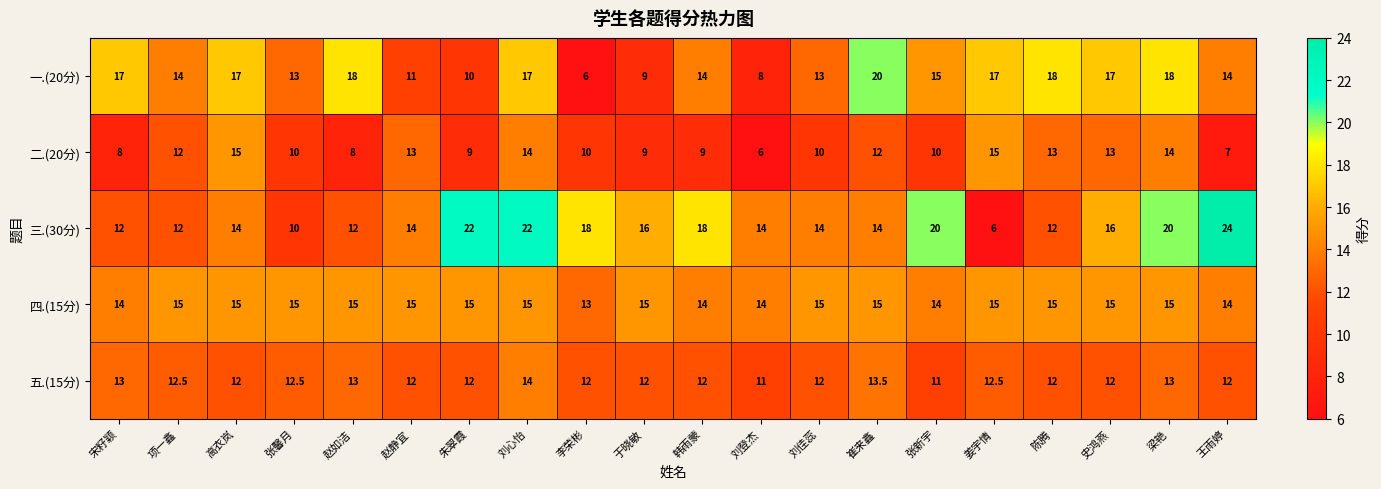

At which label does 二.(20分) reach its minimum?

刘登杰